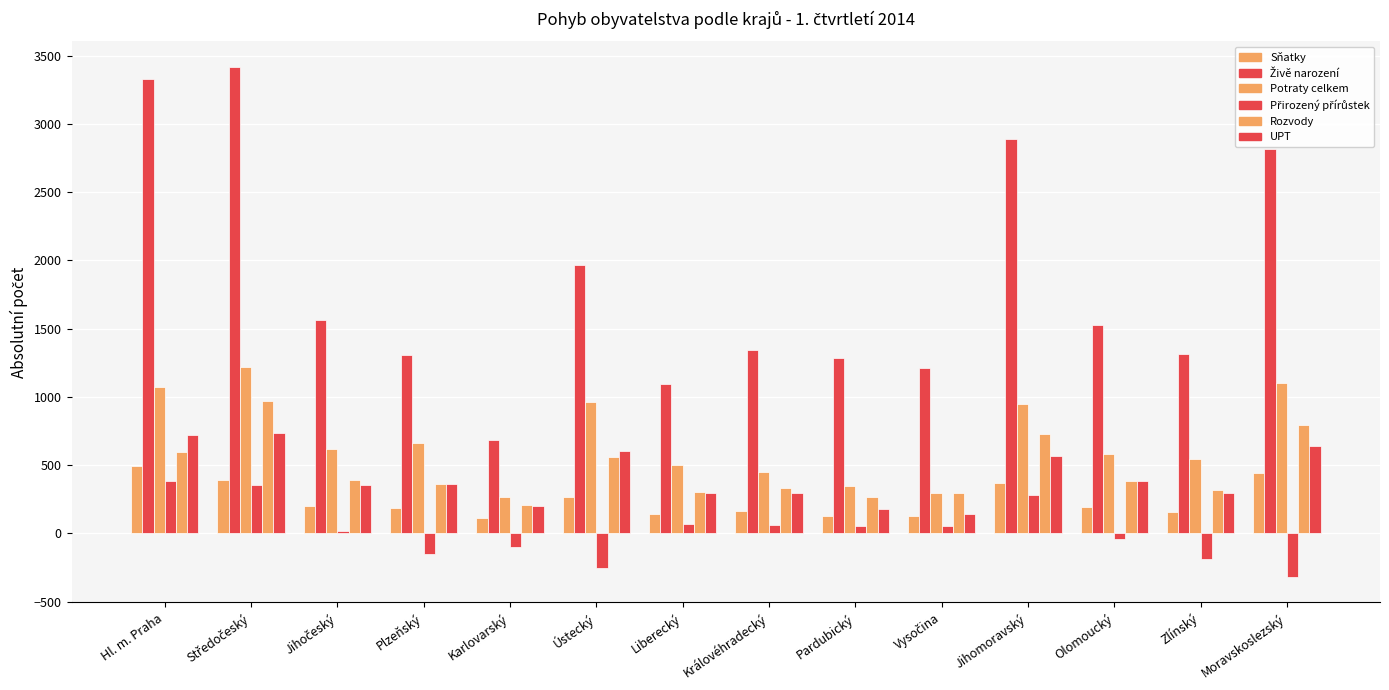

What is the difference between the UPT values at Jihomoravský and Středočeský?

166